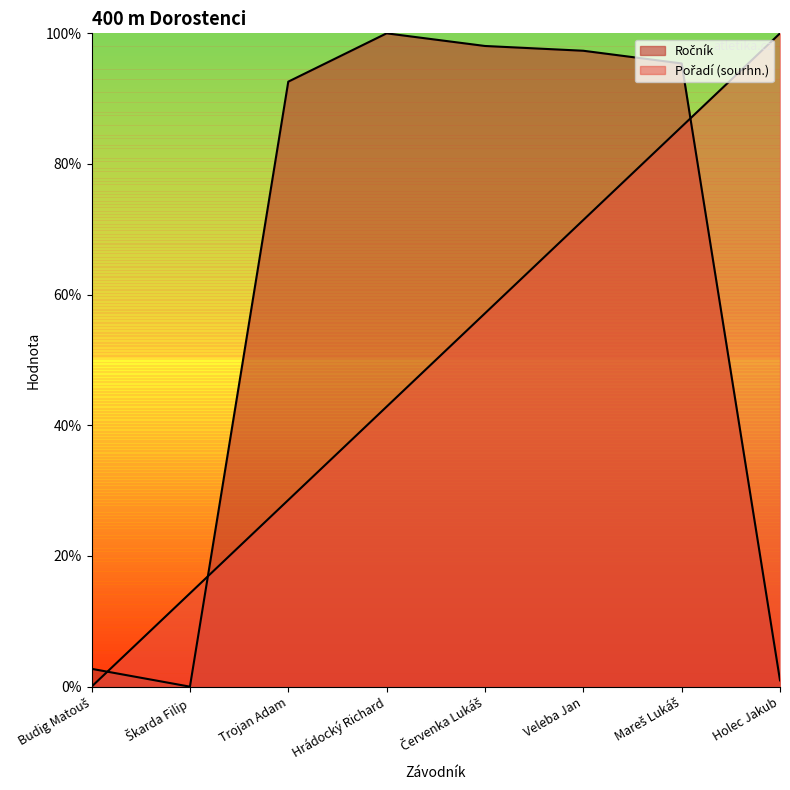

What is the sum of all Pořadí (sourhn.) values?

400.0